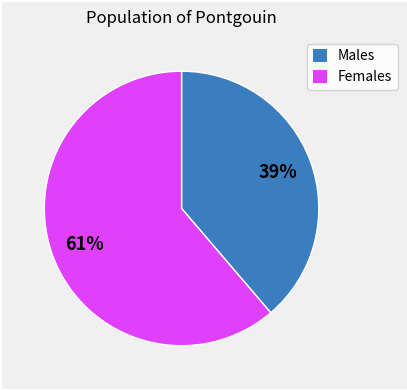

How many segments does this pie chart have?

2